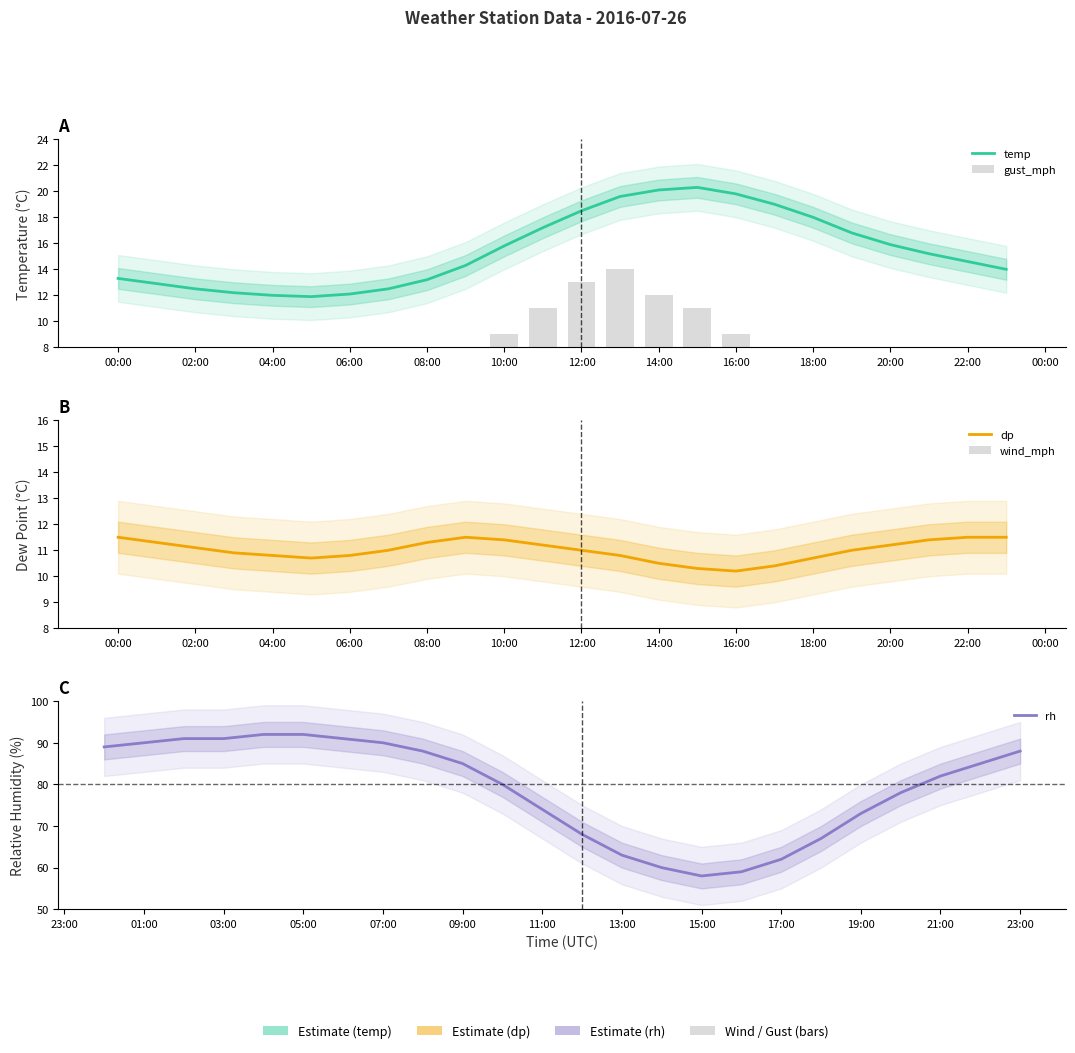

At how many categories does at least one series exceed 60?

21